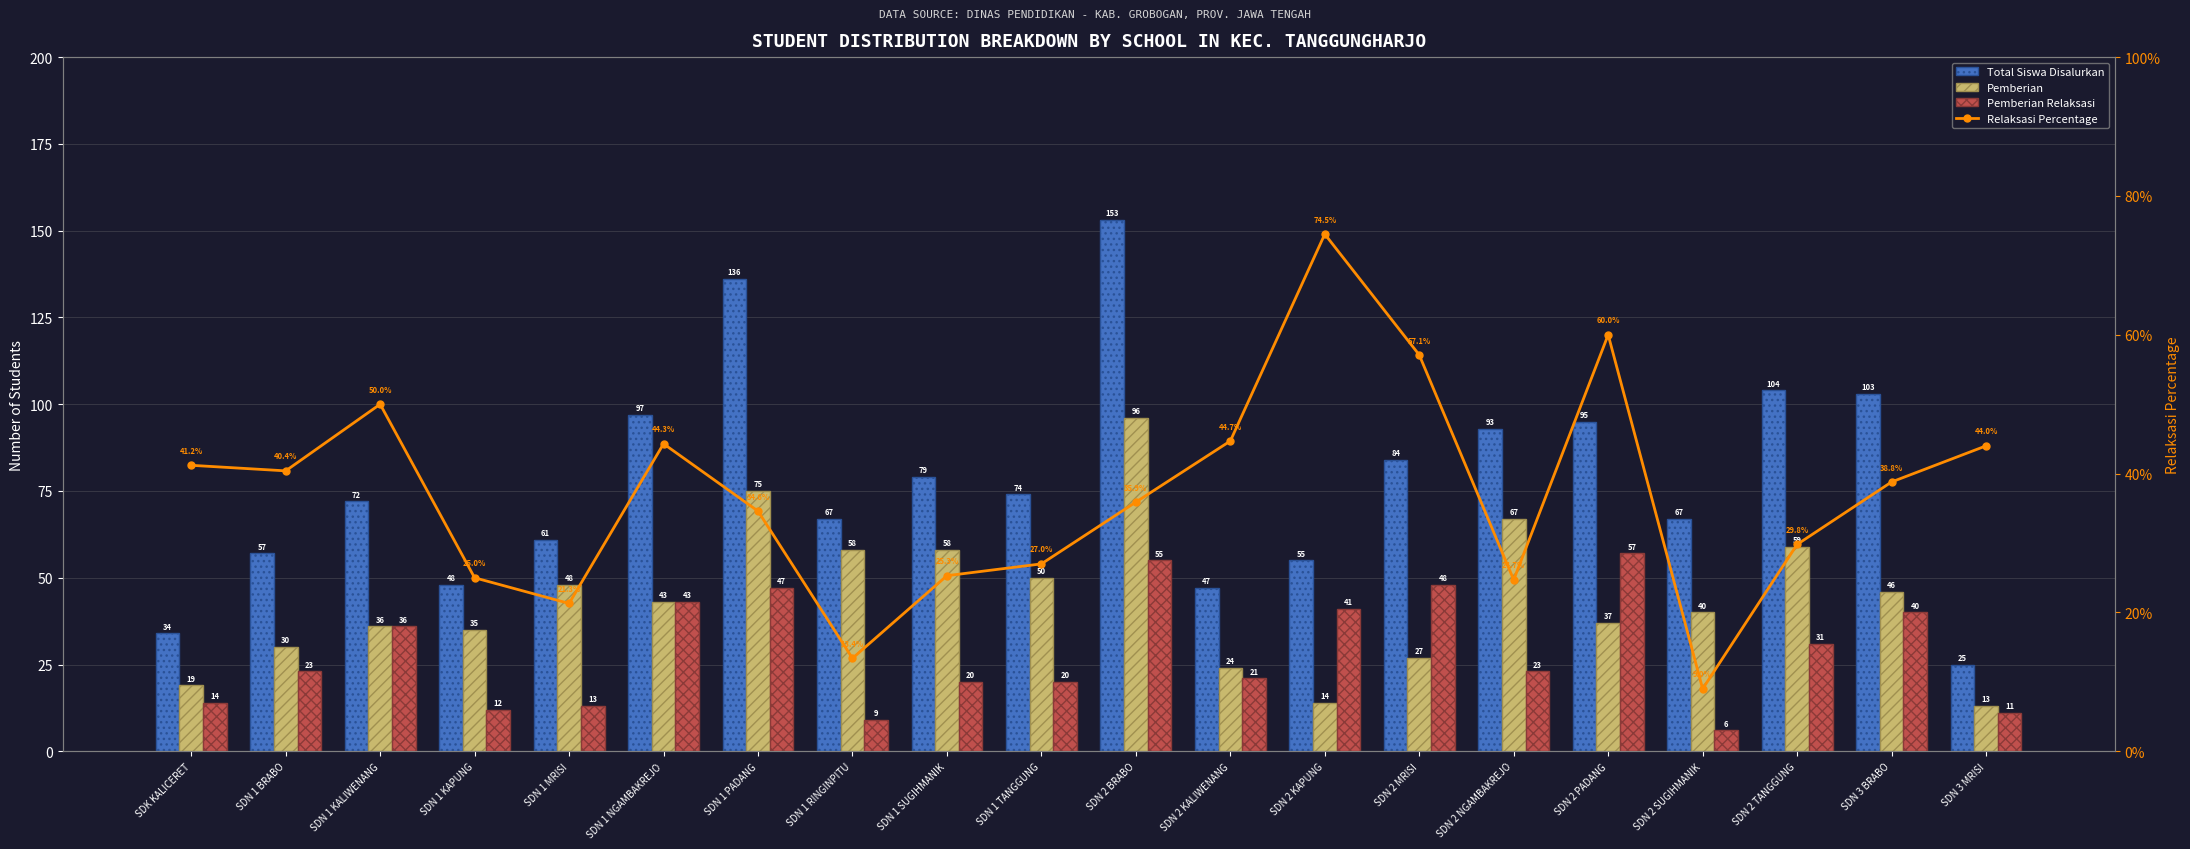

Where is Pemberian nearest to the value 54?

SDN 1 RINGINPITU